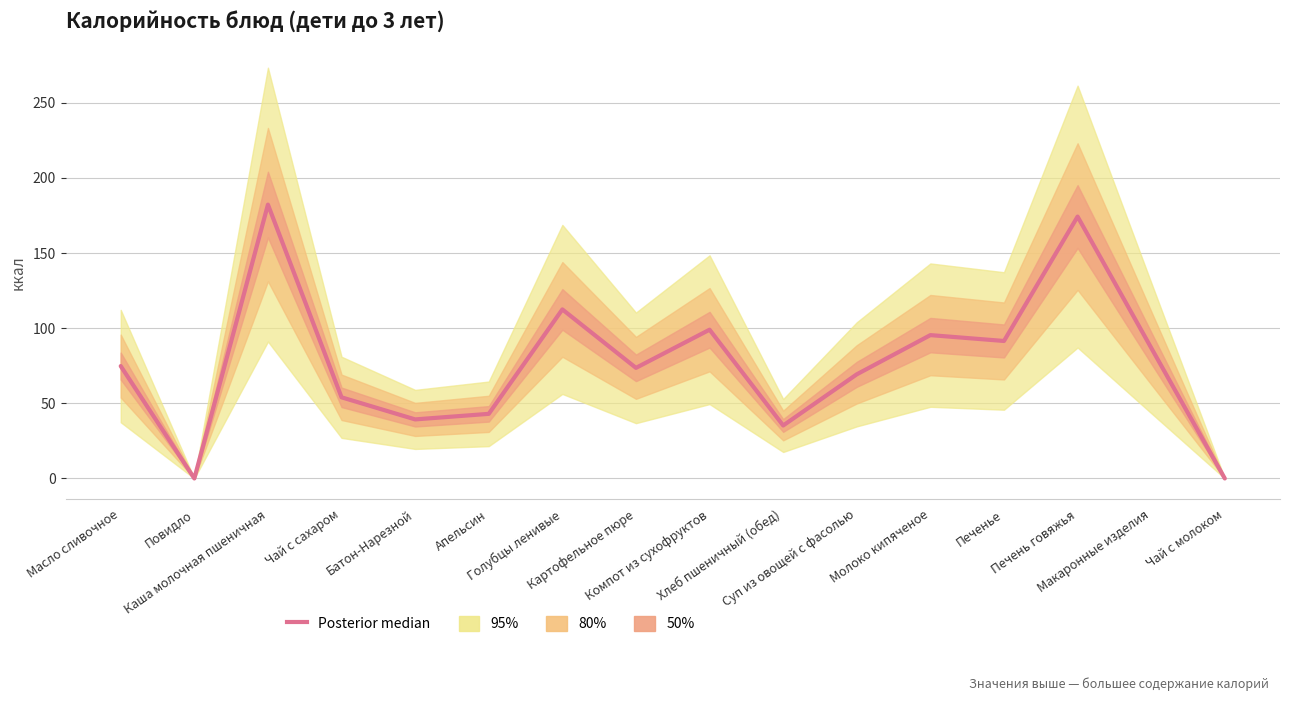

At which category does the data reach its first local peak?

Каша молочная пшеничная